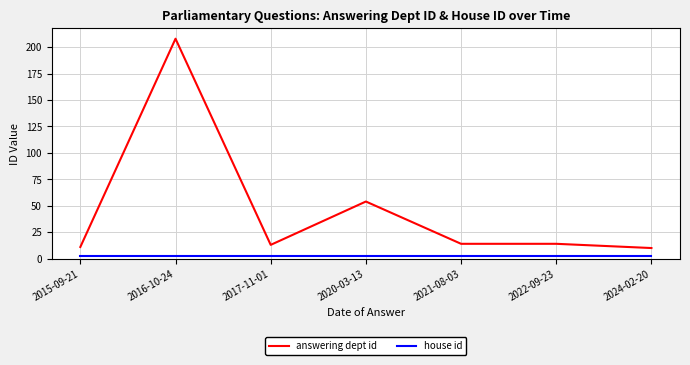

At which category is the sum across all series the highest?

2016-10-24